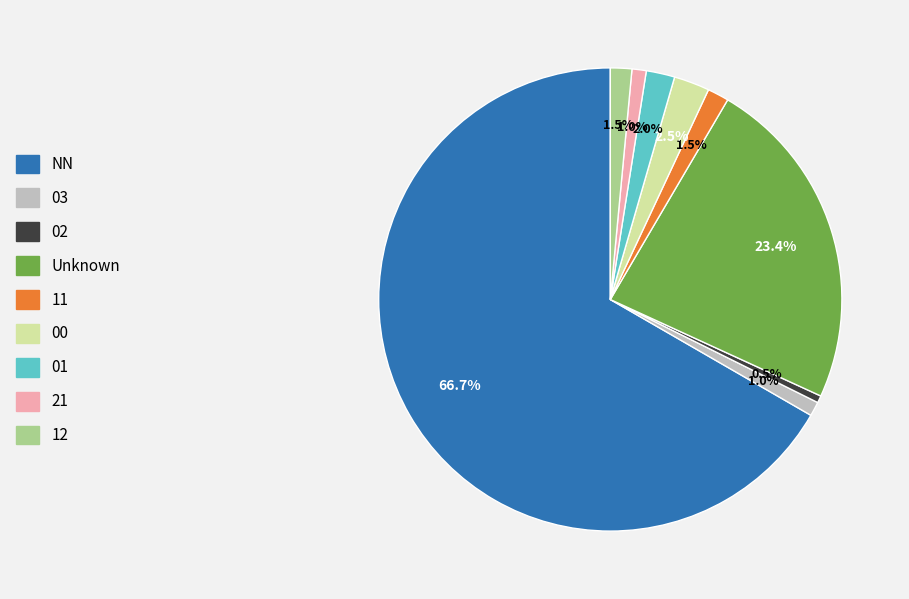

What is the smallest slice in the pie chart?

02